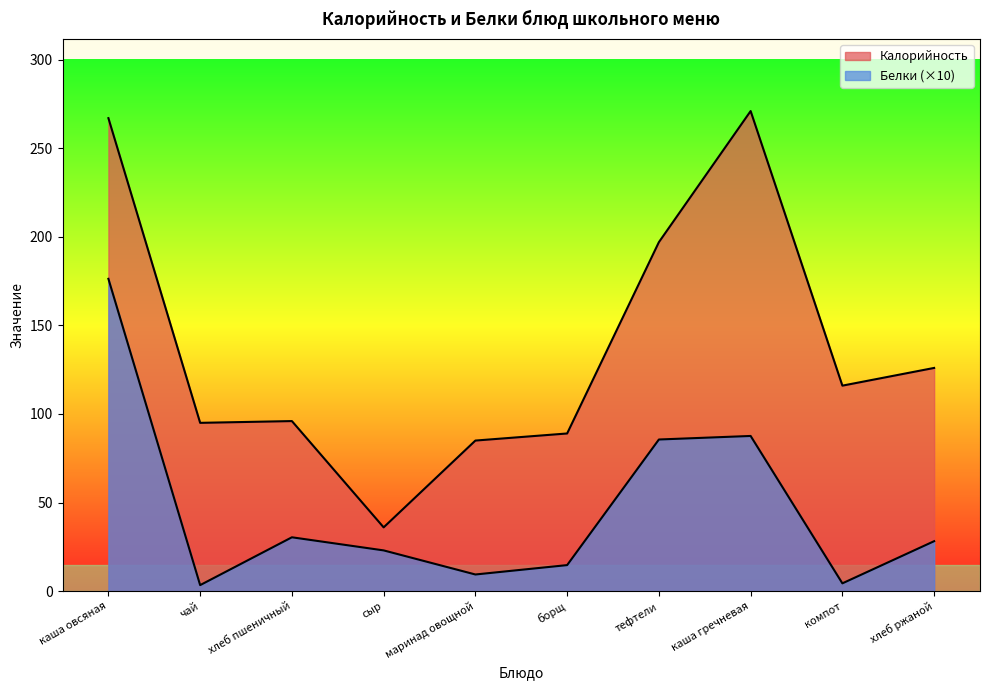

Which series has the largest total across all categories?

Калорийность